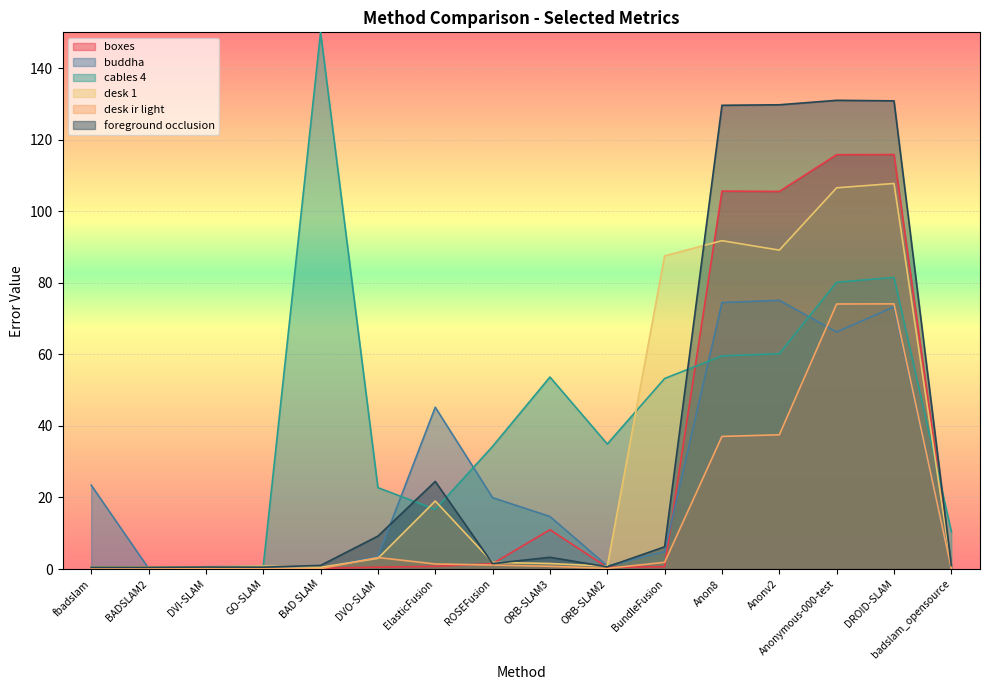

At which category is the sum across all series the highest?

DROID-SLAM